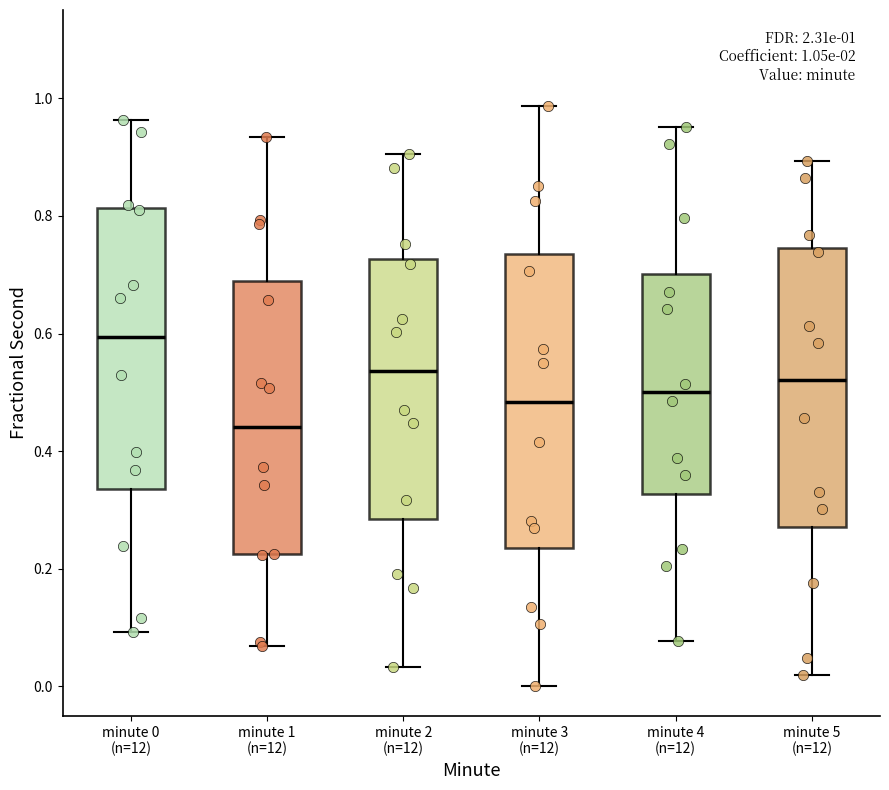

Which box has the highest median line?

minute 0 (n=12)